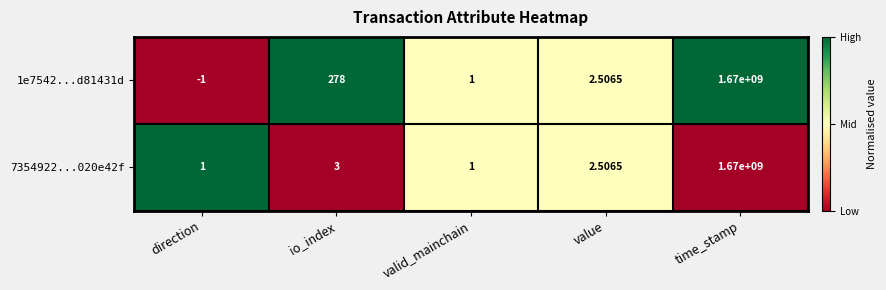

At which label does 1e7542...d81431d first exceed 2?

io_index